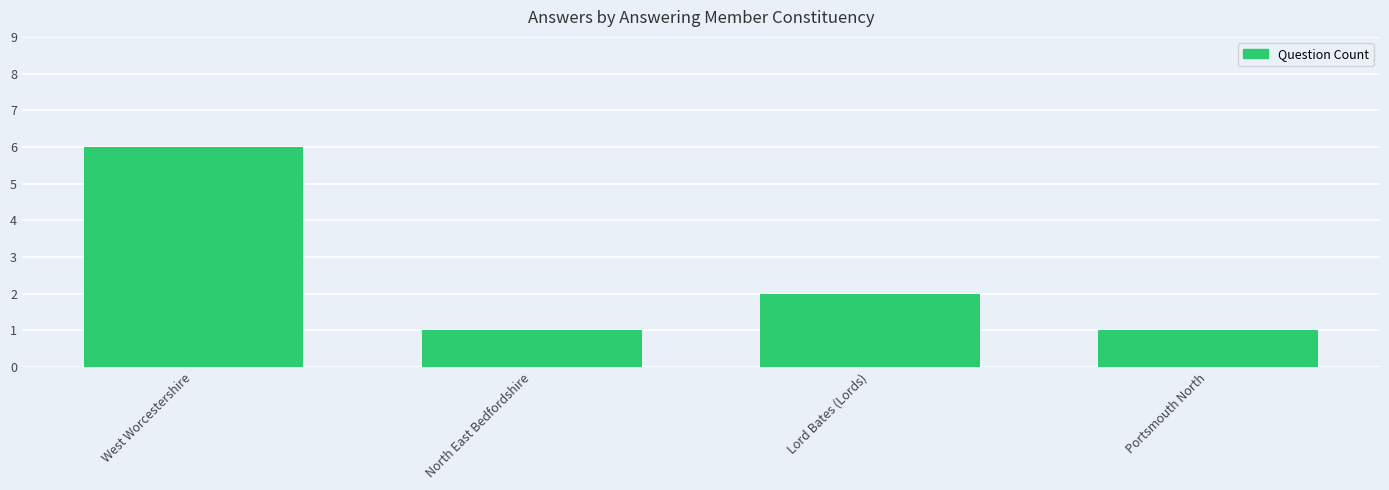

Reading right to left, list all the values displayed in this chart.

1	2	1	6